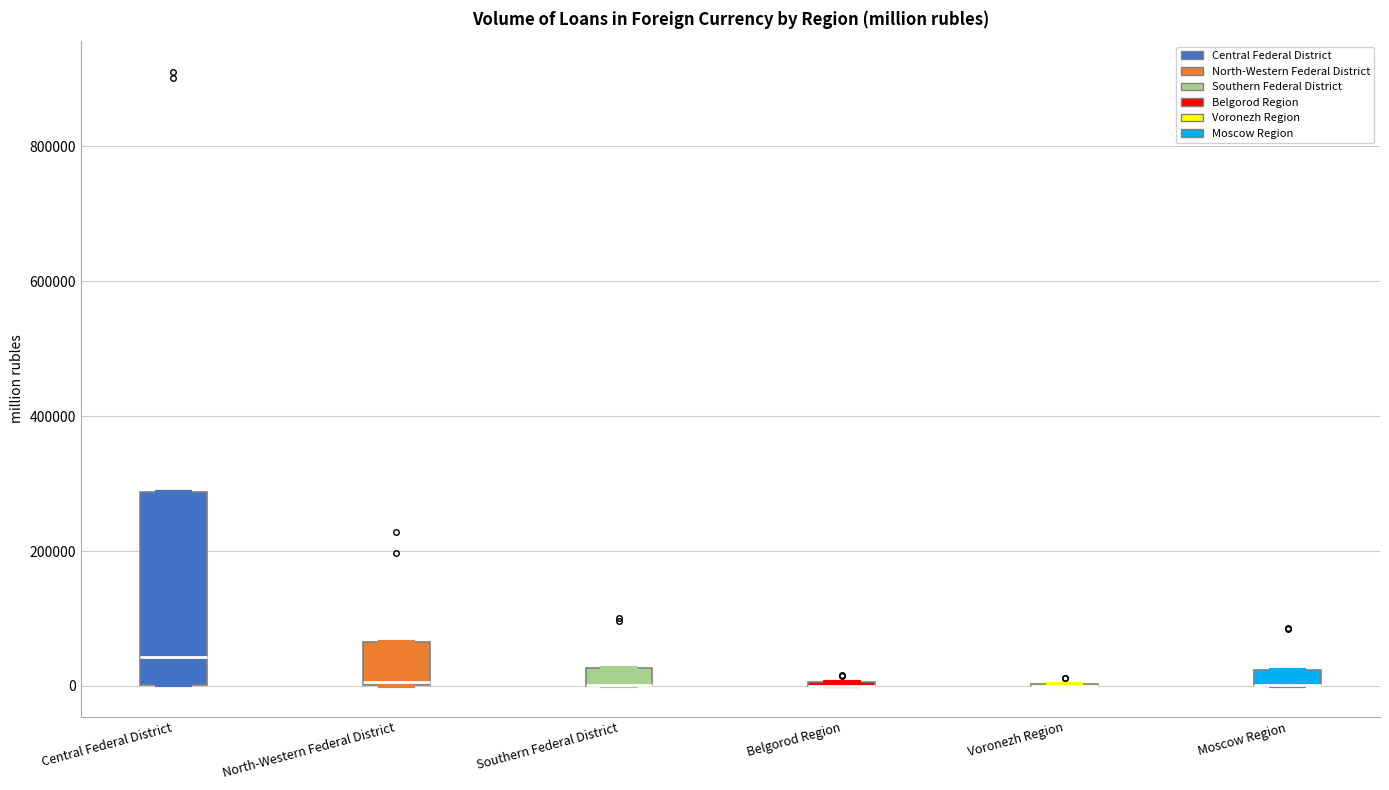

Where is the upper edge of the box for Southern Federal District on the y-axis? The values are not printed on the chart, so give them approximately, as read against the axis.

20000